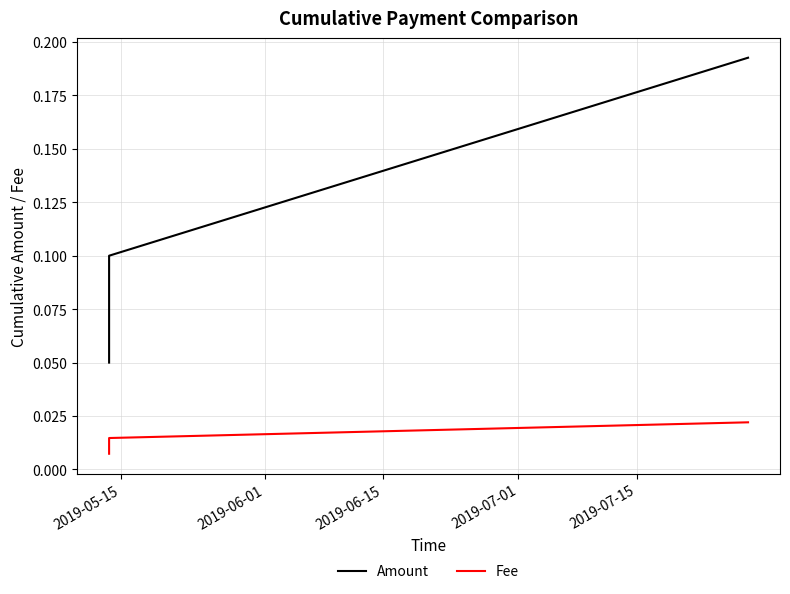

Reading left to right, transcribe all the data shown in this chart.

Amount: 0.1	0.1	0.2
Fee: 0.0	0.0	0.0